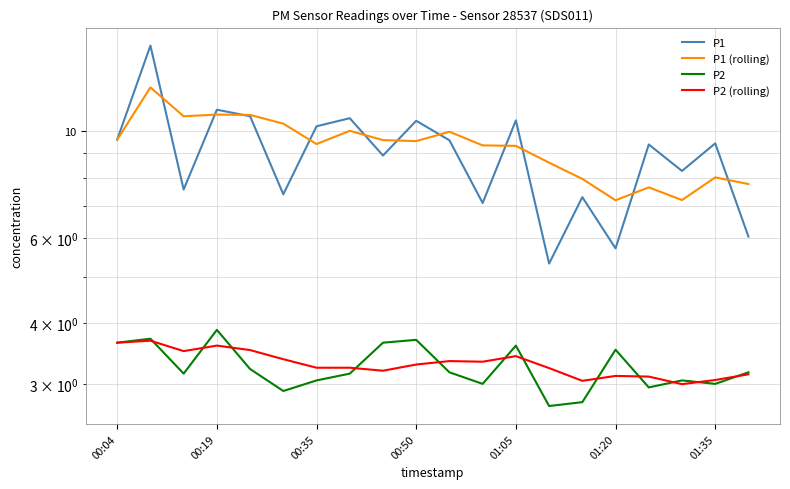

How many lines are shown in the chart?

4